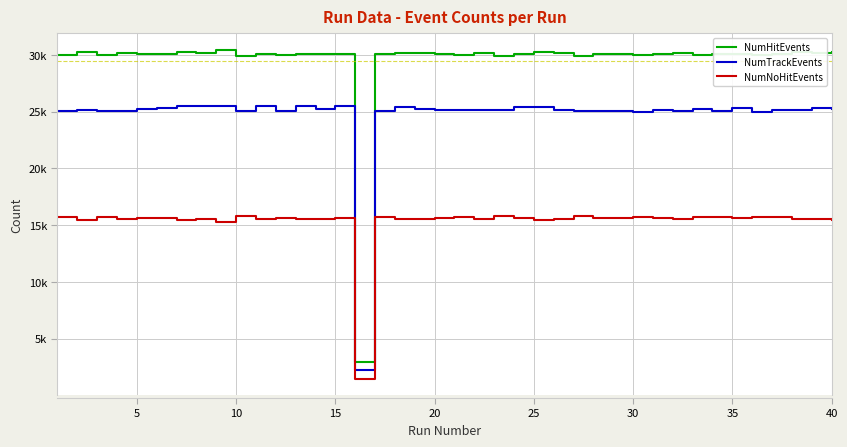

Is this an area chart (filled region under the line)?

No